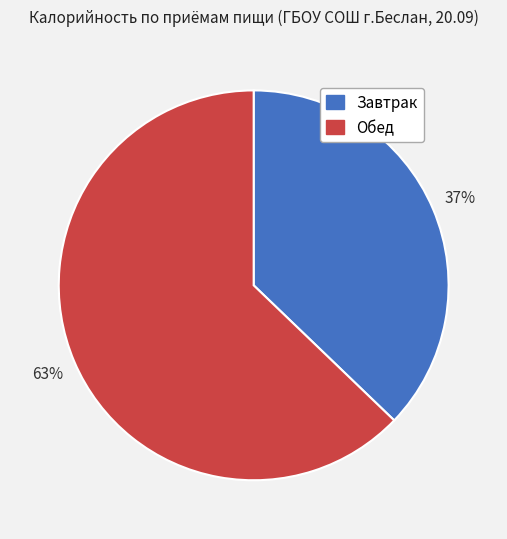

Count the number of slices in the pie.

2